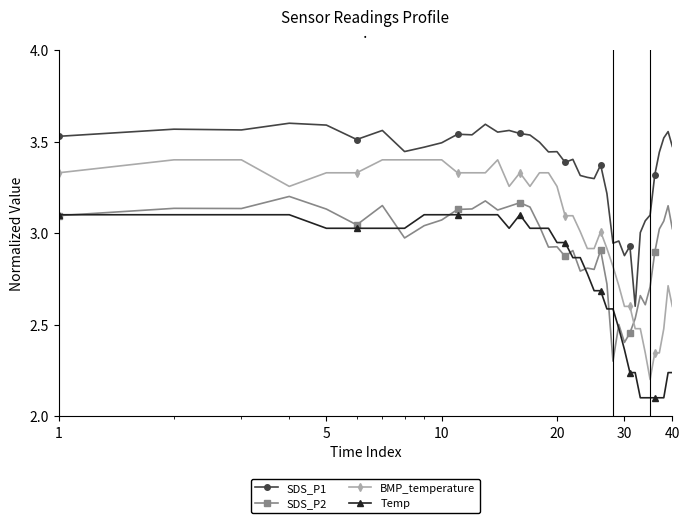

Which series has the widest spread of values?

BMP_temperature